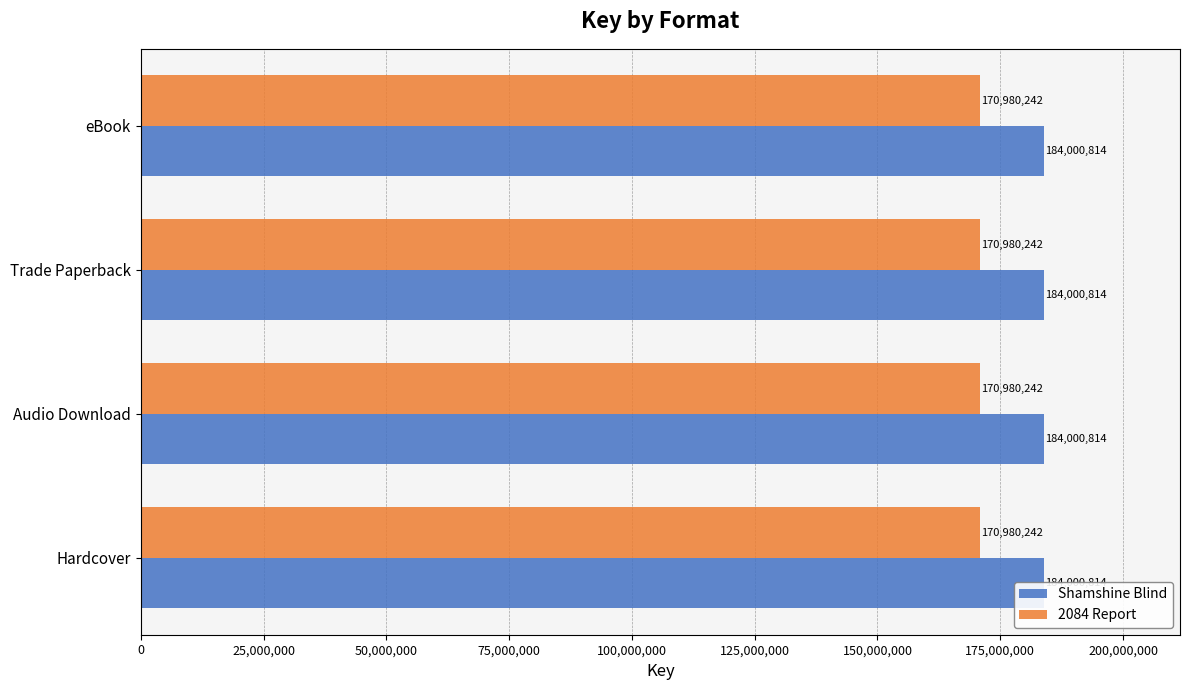

What is the smallest value displayed?

170980242